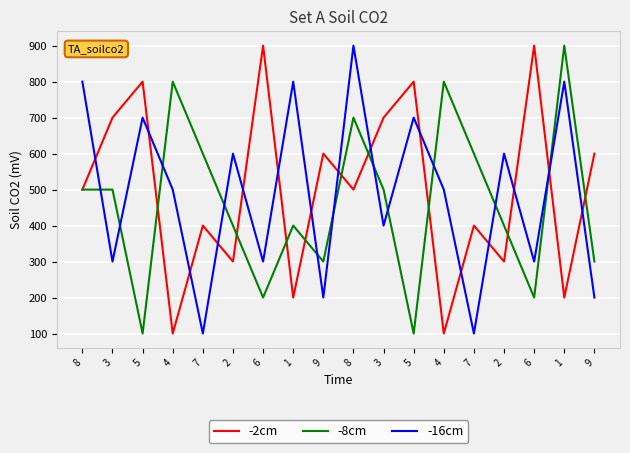

In -16cm, how many points are lower than both neighbors (excluding endpoints)?

7